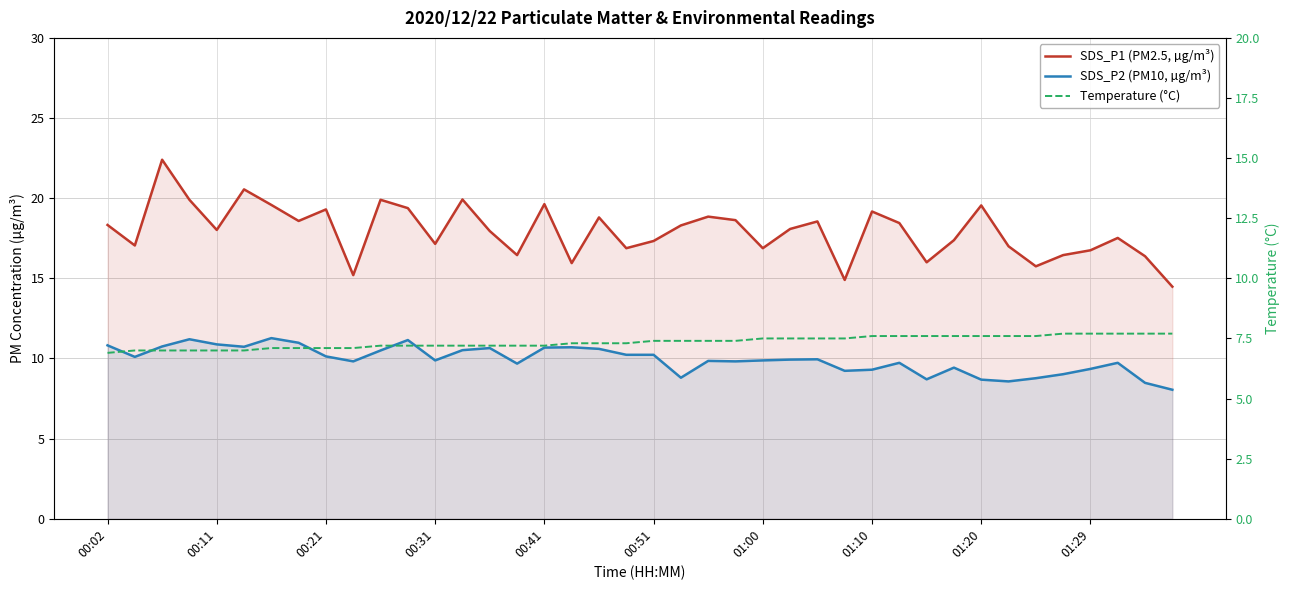

How many lines are shown in the chart?

3